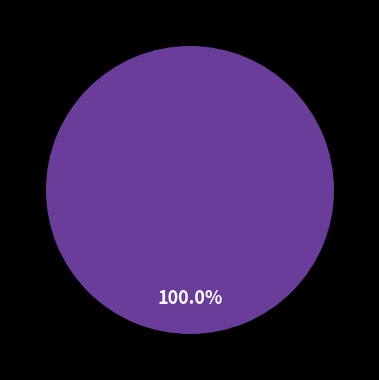

Is it true that 5 is 26% of the pie?

False